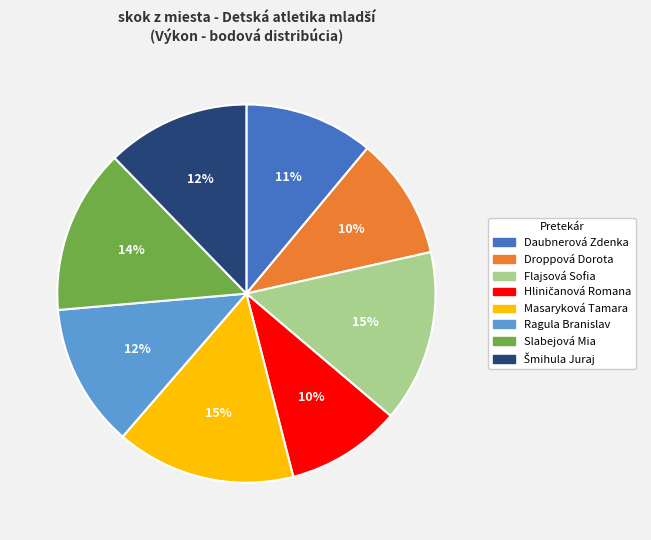

Approximately how many times larger is the value at Masaryková Tamara compared to Droppová Dorota?

1.5